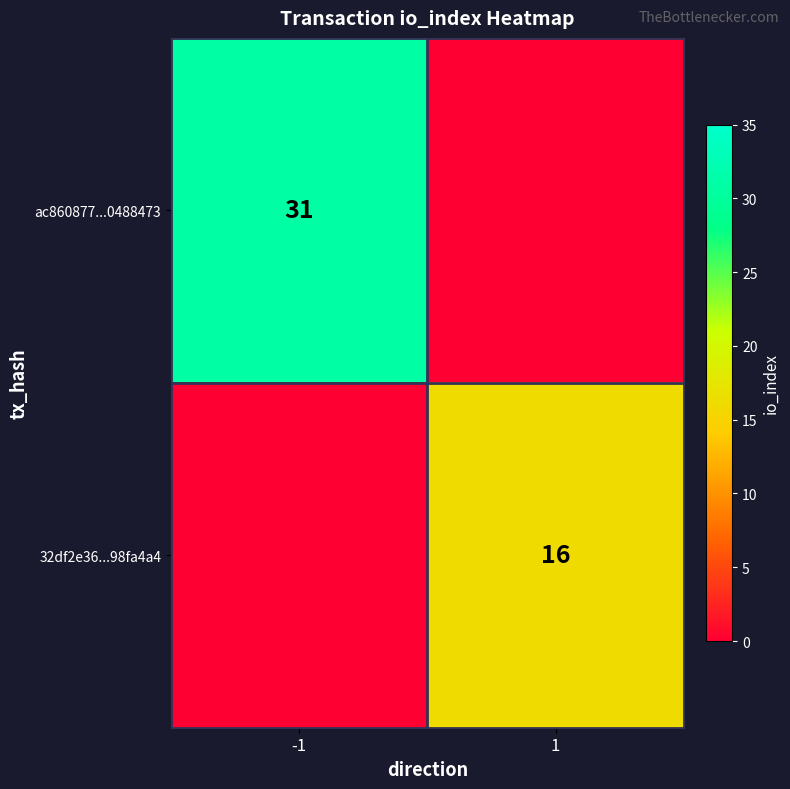

Is the value of 32df2e36...98fa4a4 at 1 greater than the value of ac860877...0488473 at -1?

No